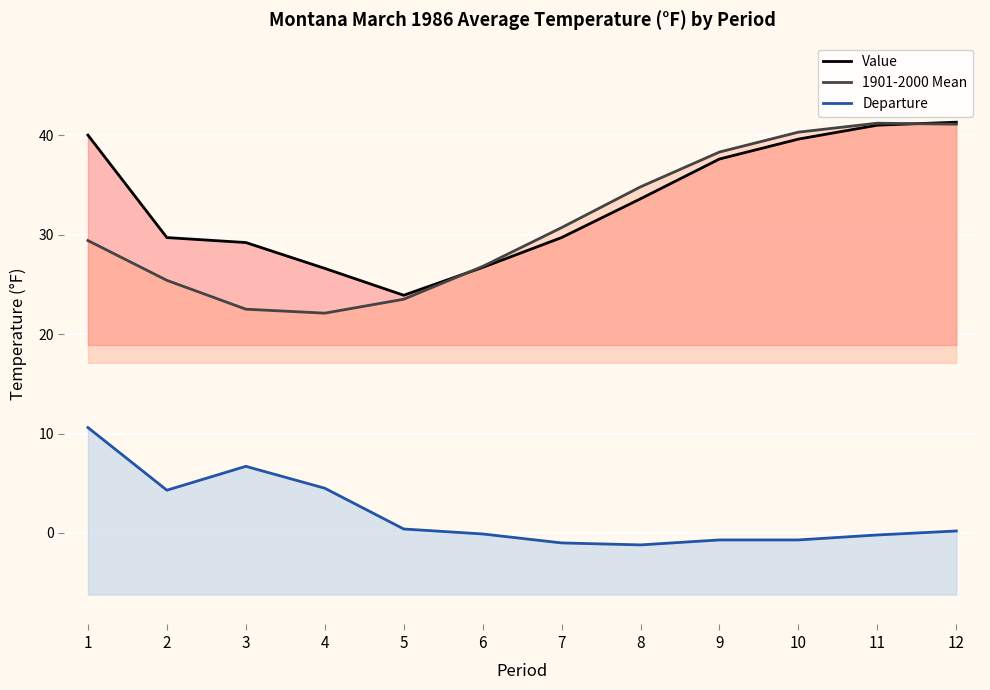

What is the value of the 1901-2000 Mean point at the 12th from the left?

41.1